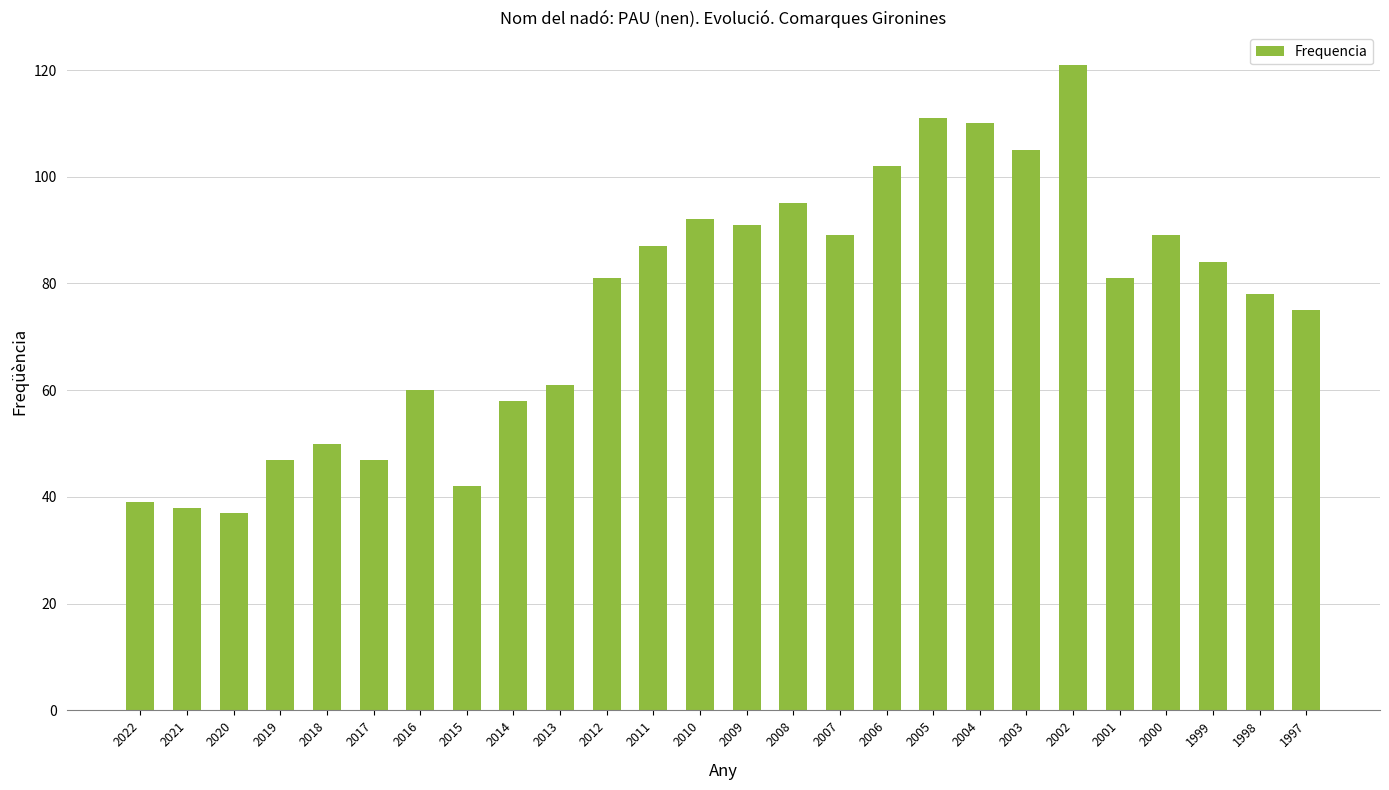

Does the chart contain stacked bars?

No